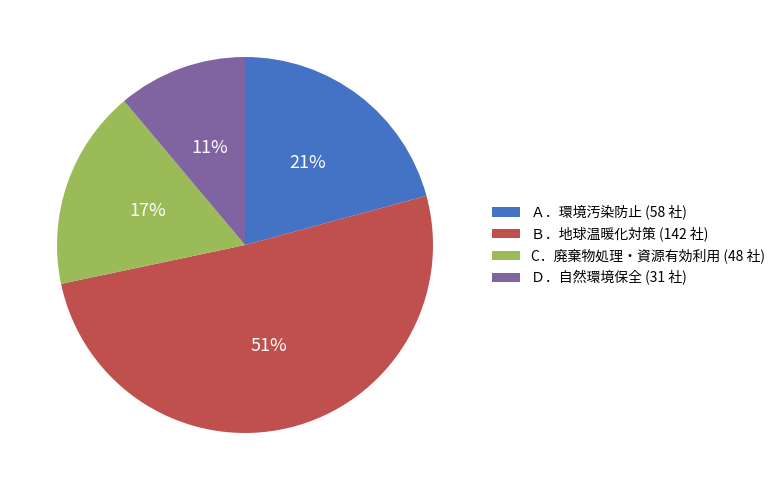

What is the smallest slice in the pie chart?

Ｄ．自然環境保全